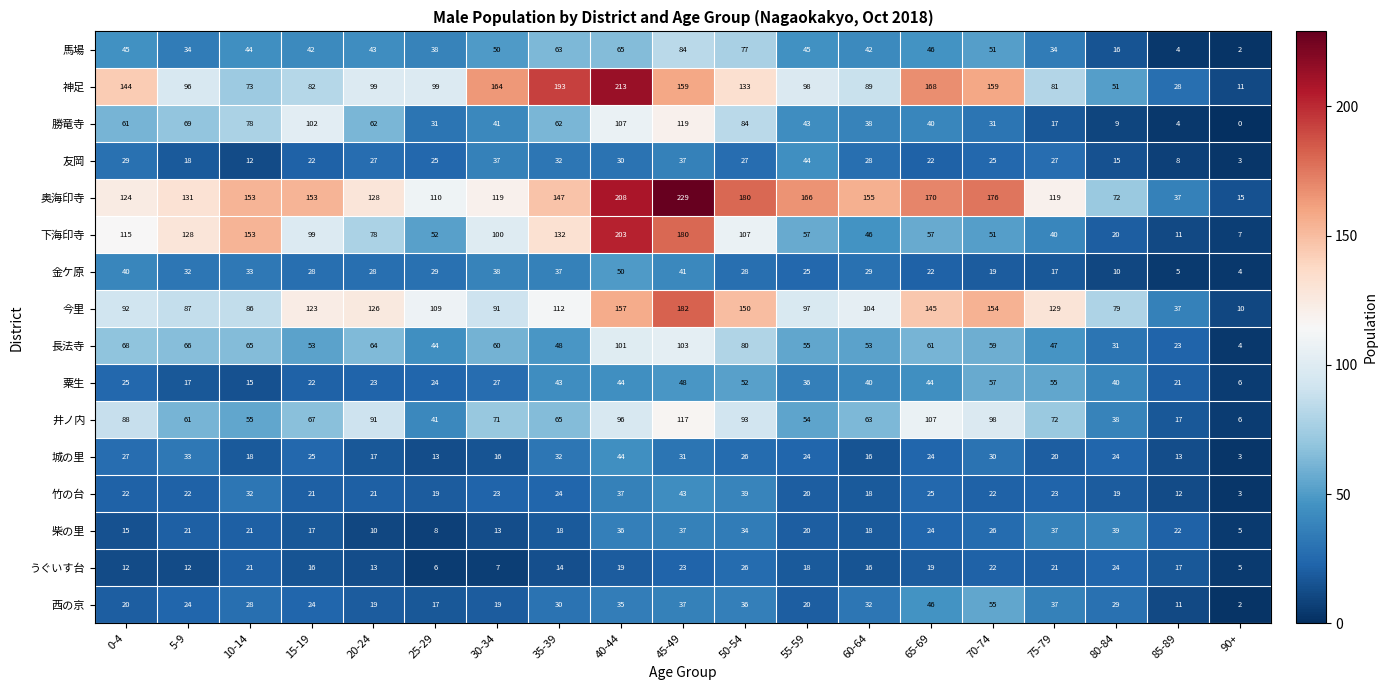

Is the value of うぐいす台 at 70-74 greater than the value of 馬場 at 85-89?

Yes